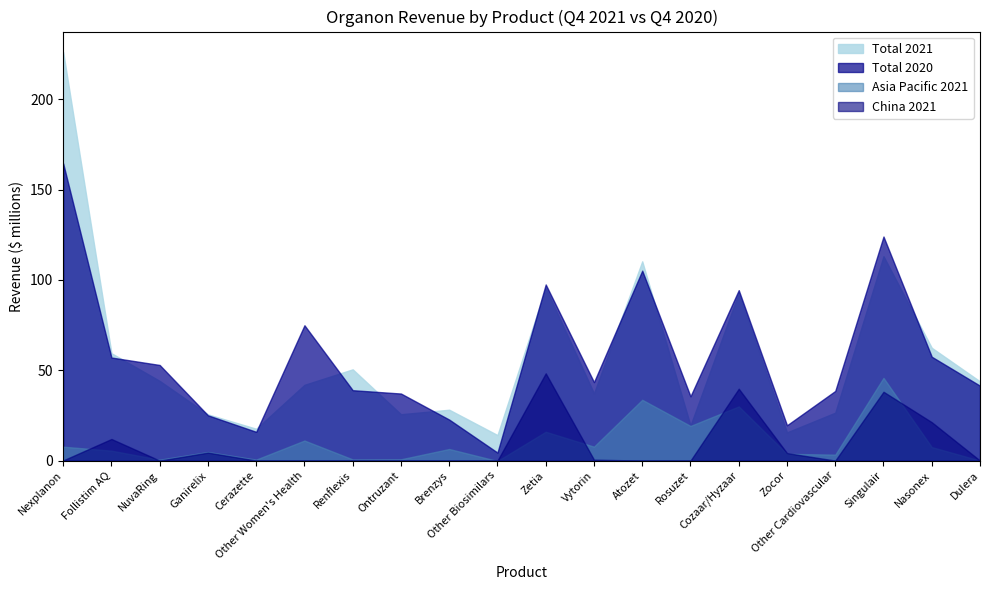

The value of Total 2020 at Zetia is 97.5. True or false?

True